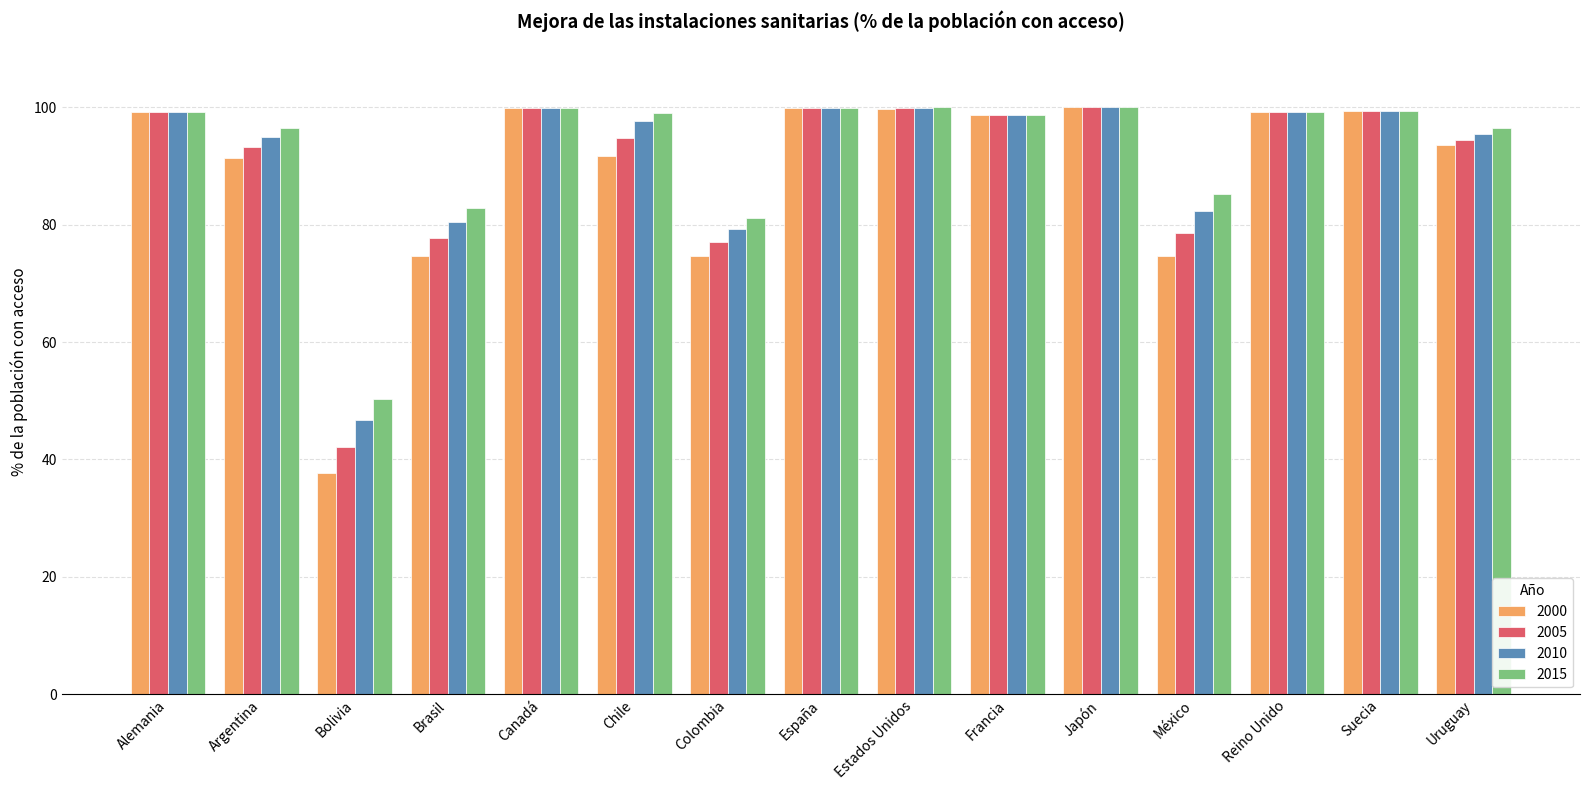

Which series has the largest range (max minus min)?

2000